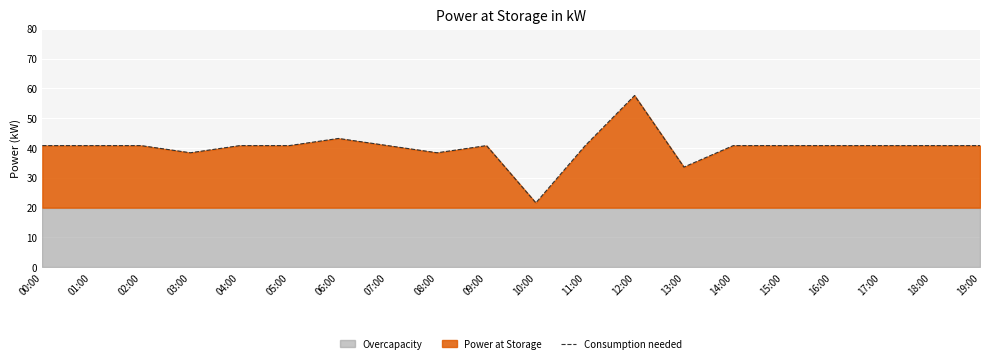

True or false: there are more than 1 points higher than both neighbors.

True